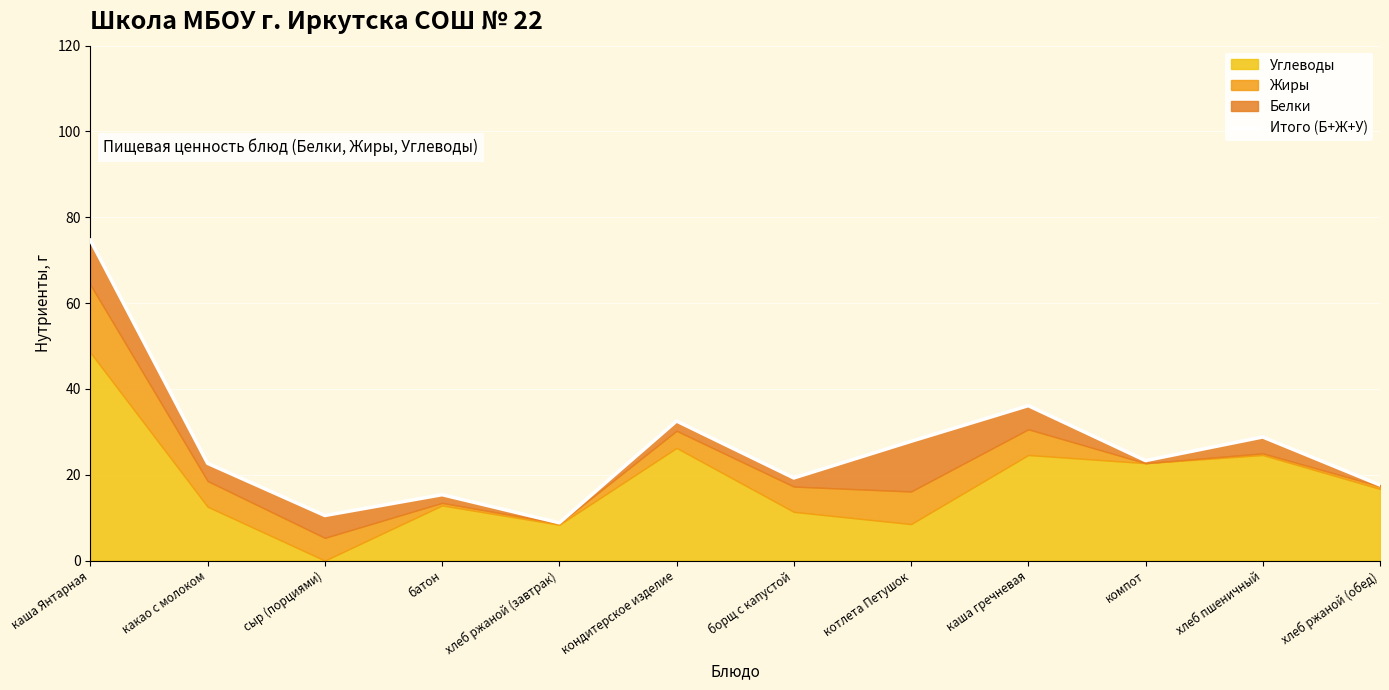

The chart shows a value of 48.0 at кондитерское изделие. True or false?

False